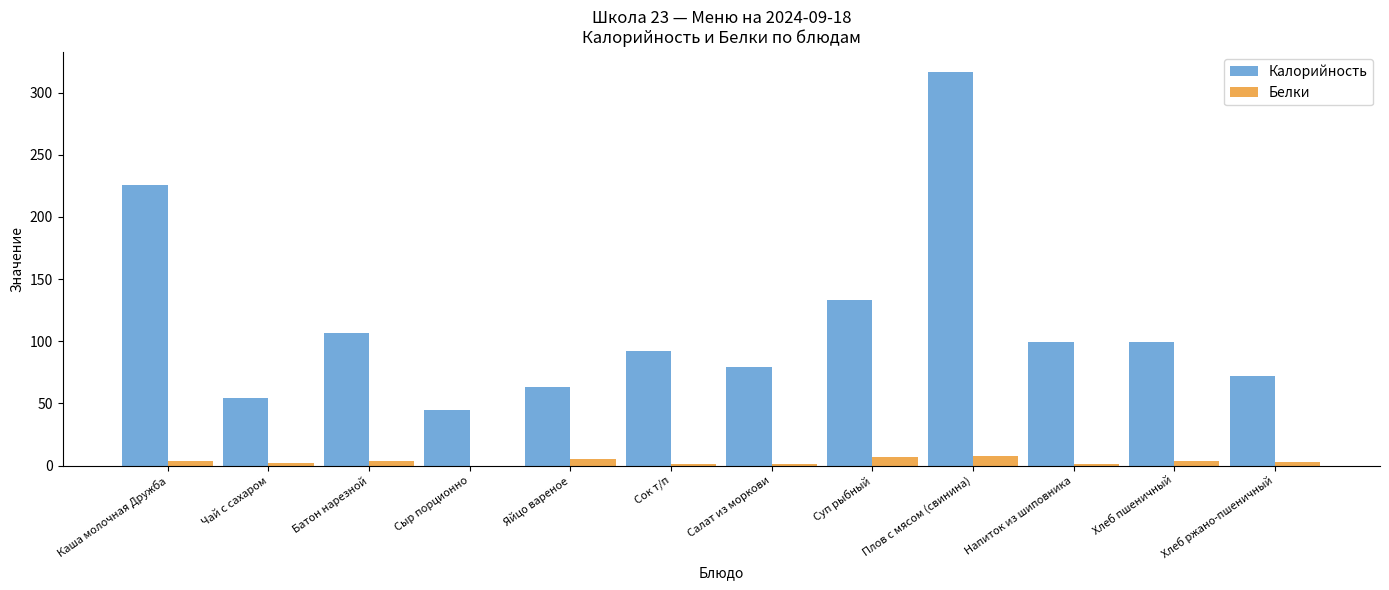

The Калорийность series shows 45 at Сыр порционно. True or false?

True